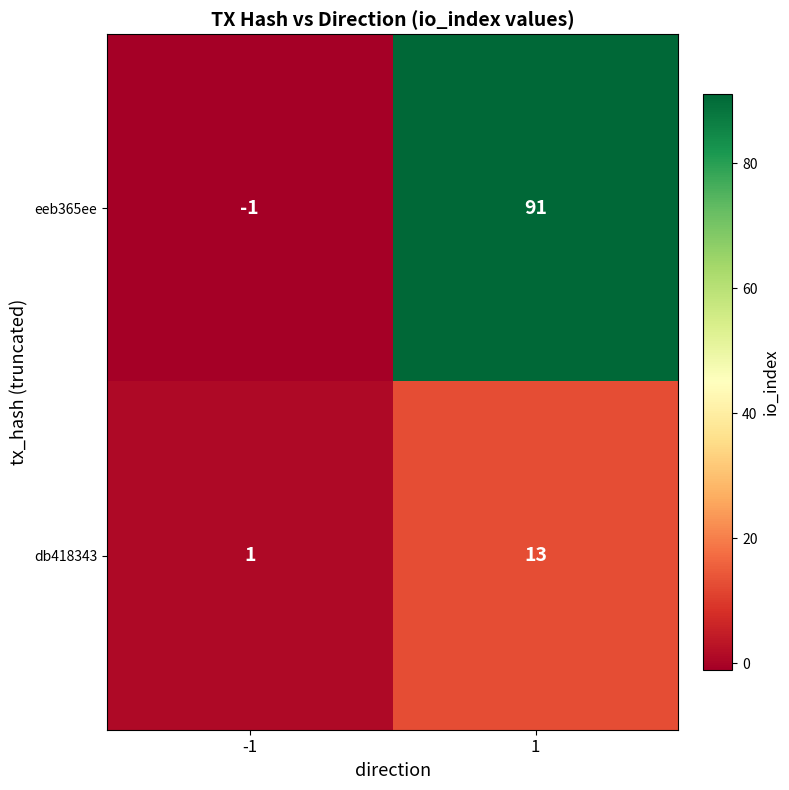

How many categories are shown in the chart?

2